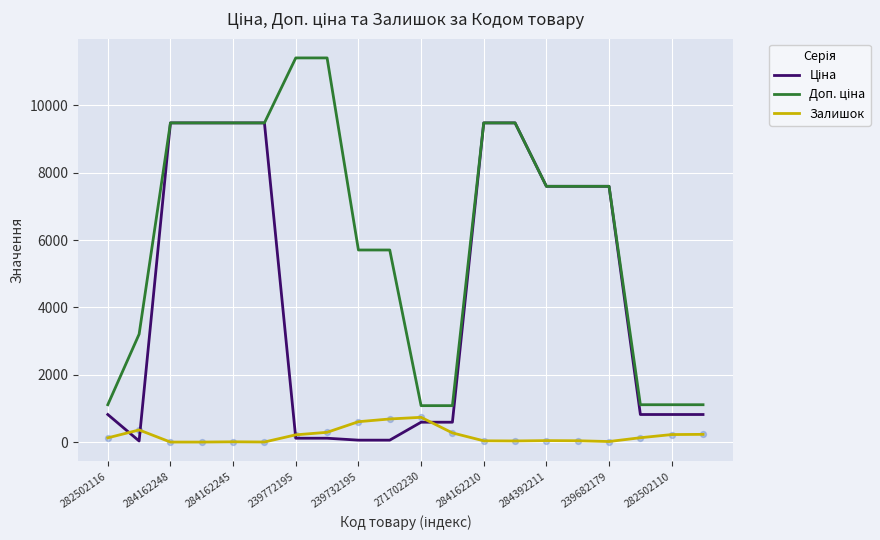

What is the maximum value shown in the chart?

11410.0